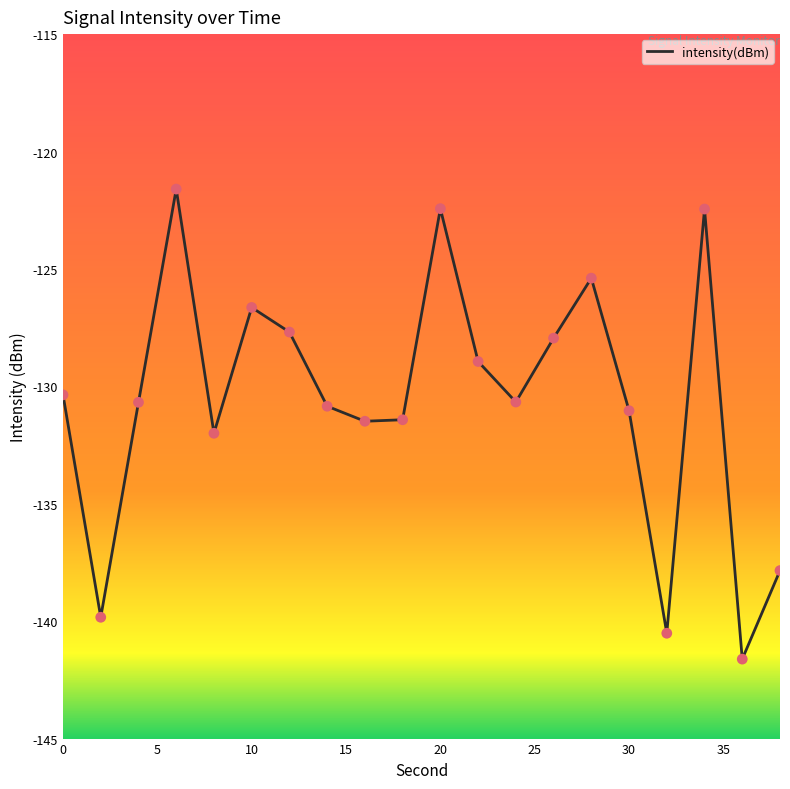

What is the maximum value shown in the chart?

-121.6